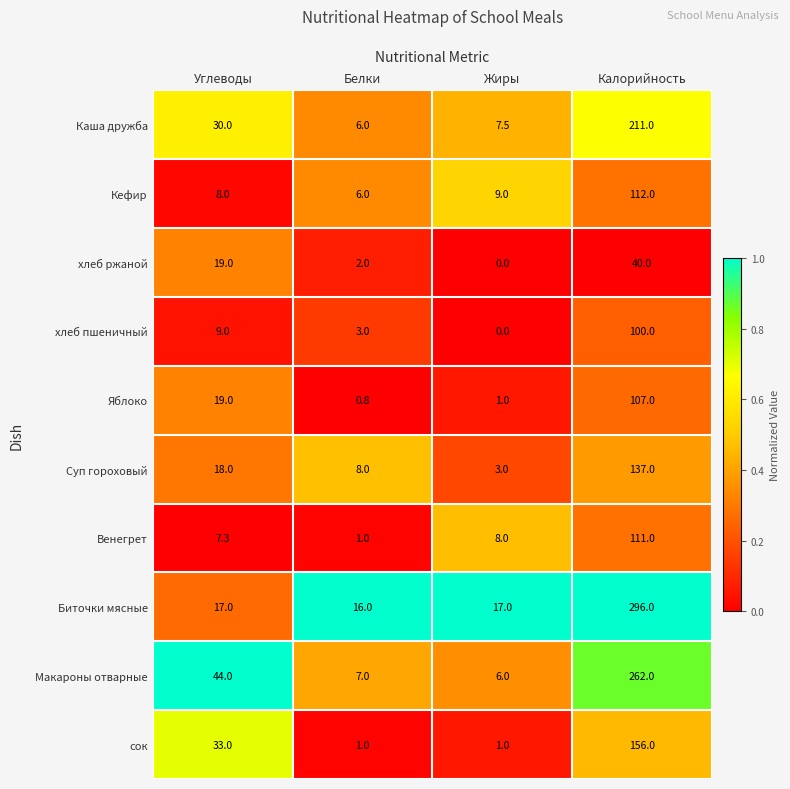

How many data points in Макароны отварные are less than 44?

2